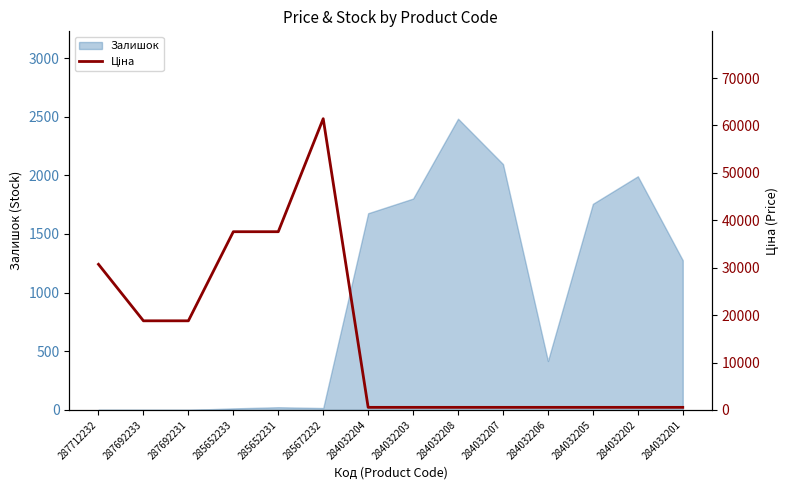

How many points are higher than both their immediate neighbors (excluding endpoints)?

1